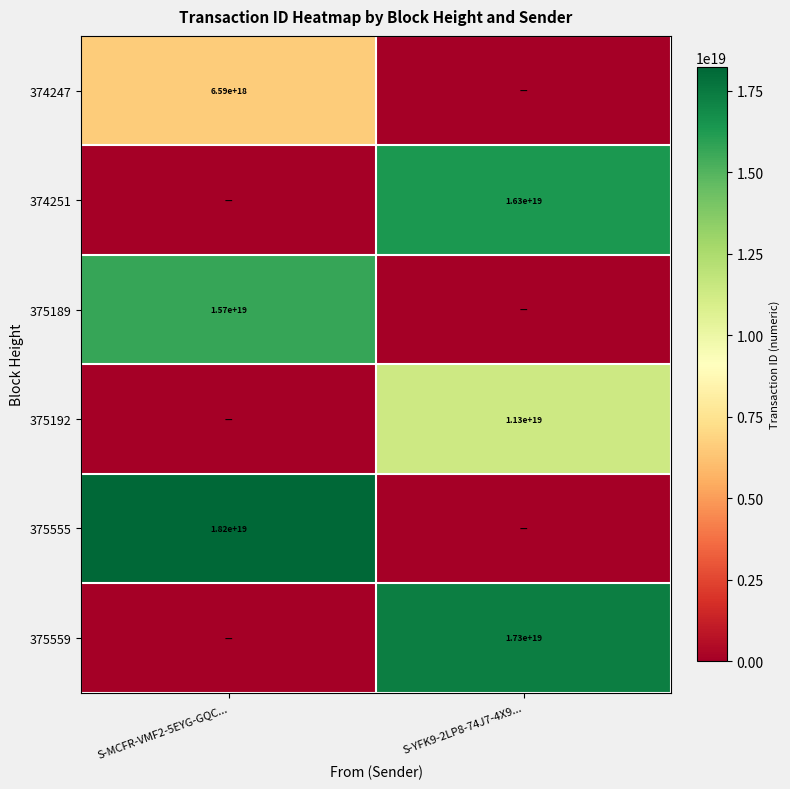

The 375189 series shows 15700000000000000000 at S-MCFR-VMF2-5EYG-GQC.... True or false?

True